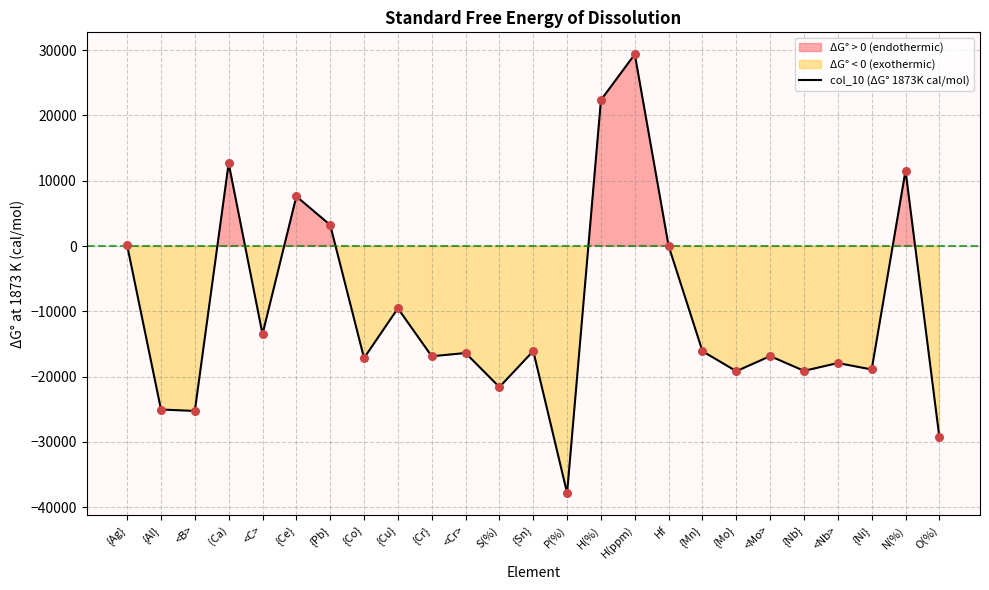

What is the change in value from P(%) to <Nb>?

+19903.3